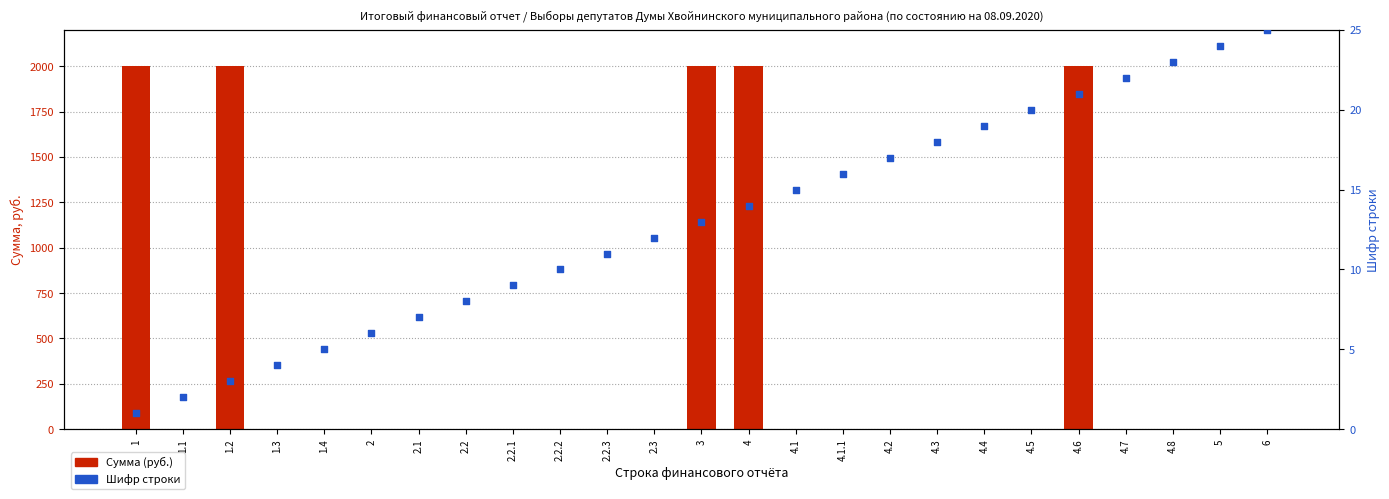

Which series reaches the maximum Y coordinate?

Сумма (руб.)